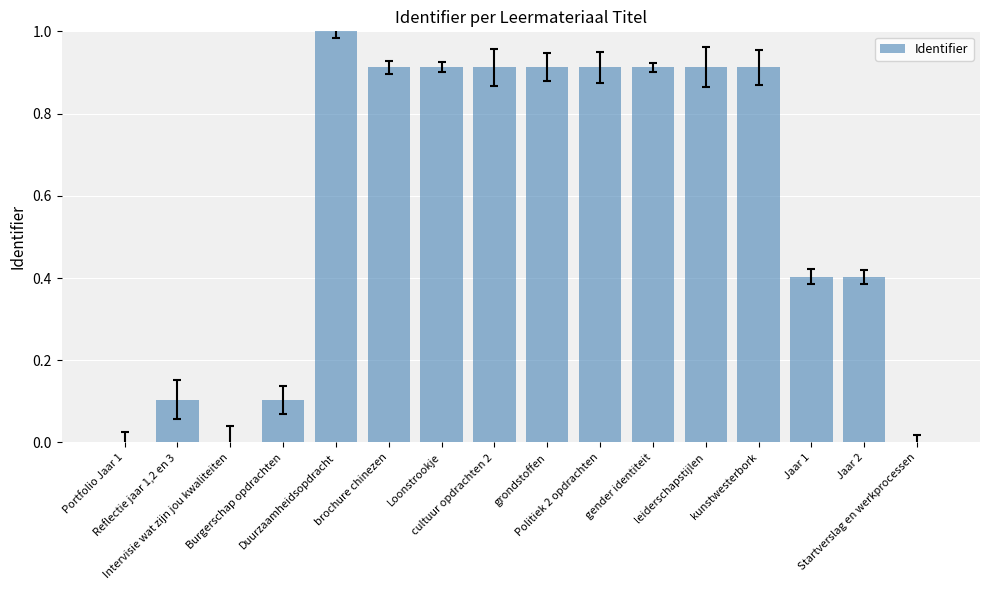

What is the maximum value shown in the chart?

1.0